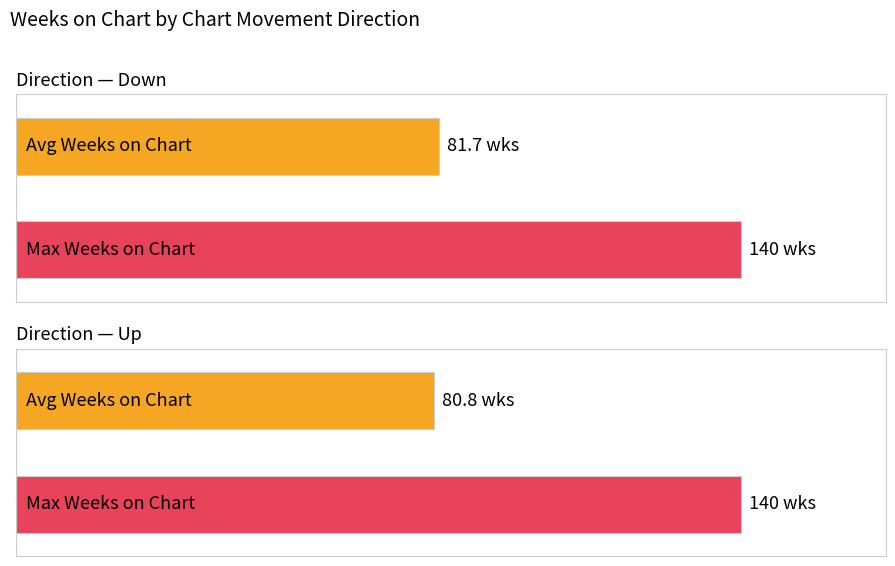

Is it true that Max Weeks on Chart equals 94.9 at up?

False